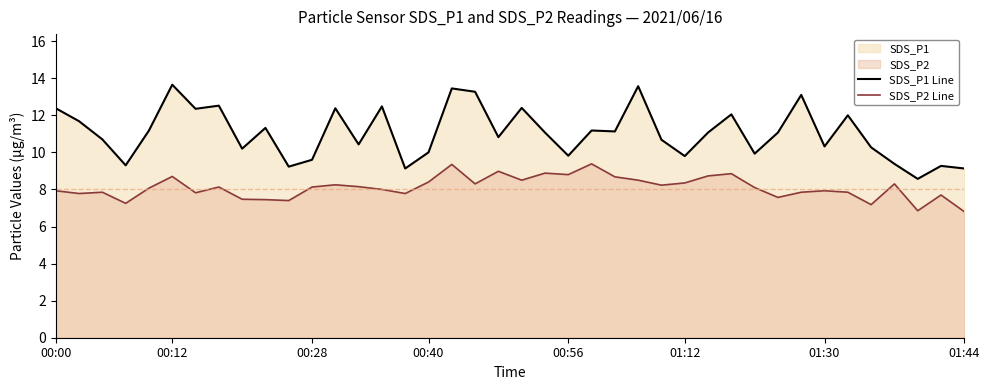

The value of SDS_P2 Line at 36 is 4.0. True or false?

False